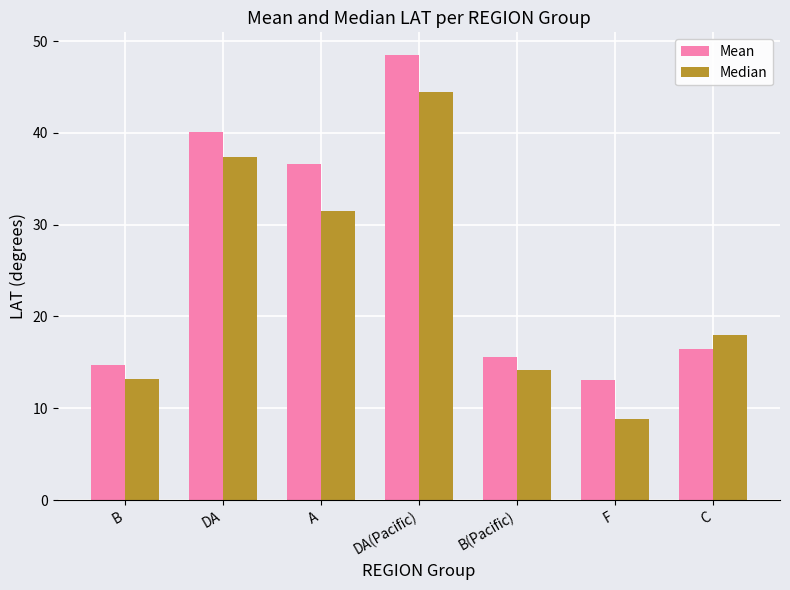

True or false: Mean has a value of 25.4 at B(Pacific).

False